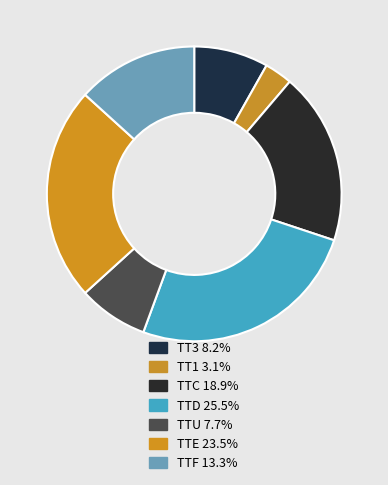

What is the ratio of the value at TTF to the value at TT3?

1.6